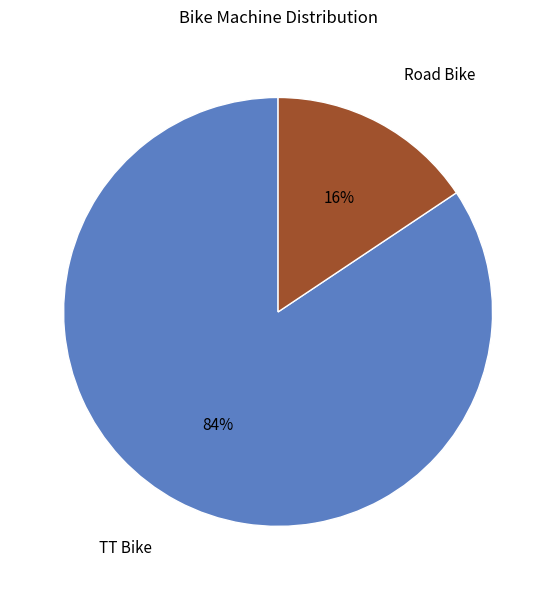

What is the ratio of the value at Road Bike to the value at TT Bike?

0.2